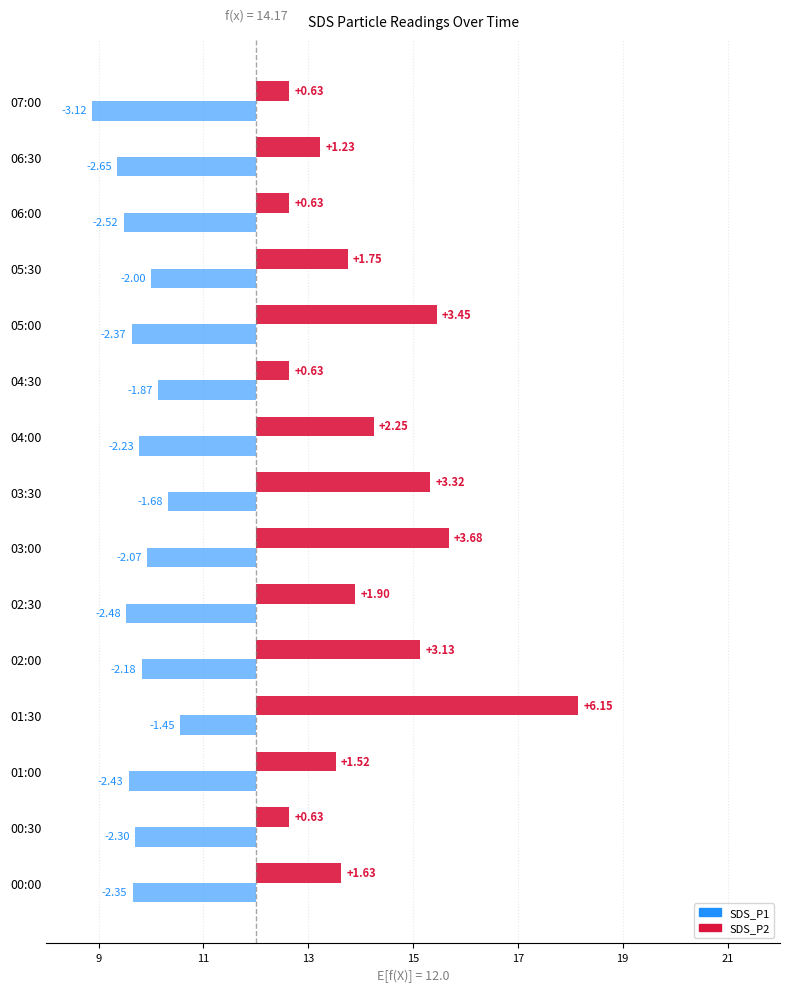

Which series changed the most between 02:00 and 05:00?

SDS_P1